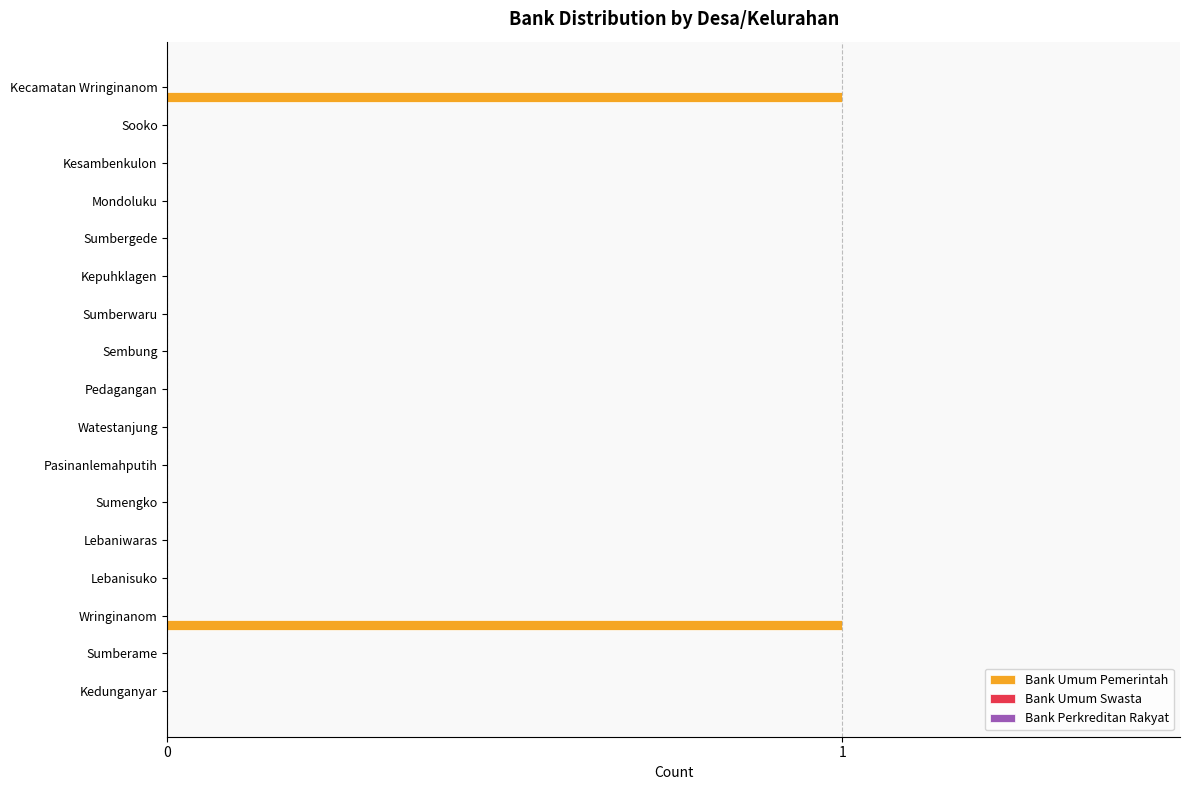

What is the change in value from Sumberame to Wringinanom?

+1